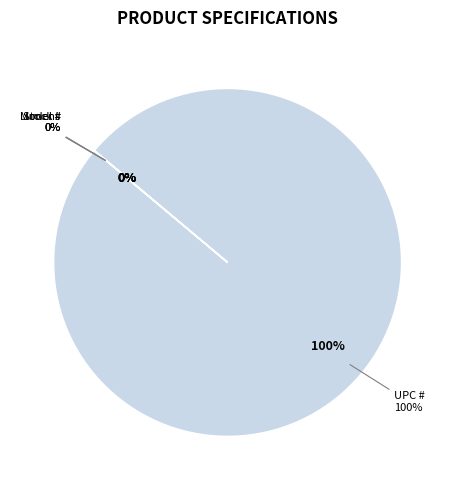

Rank the categories by value from lowest to highest.

Lumens, Stock #, Model #, UPC #